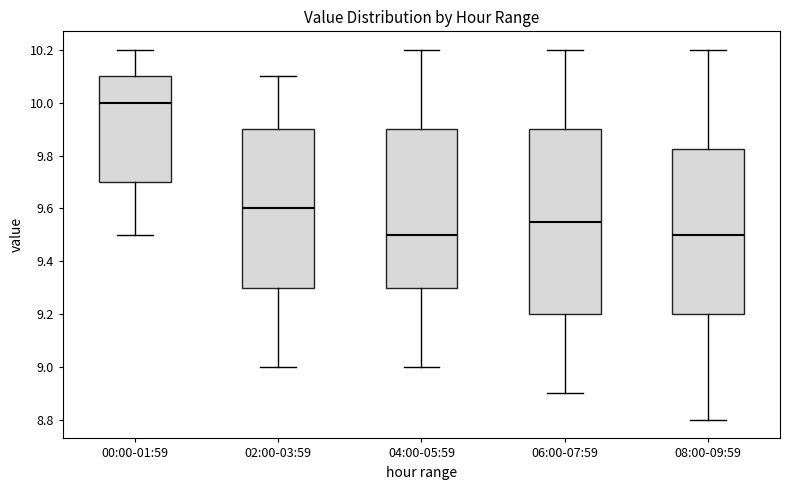

Reading left to right, read every box against the y-axis: the position of its median line, the range the box covers, and the ends of its whiskers. The values are not printed on the chart, so give them approximately, as read against the axis.

00:00-01:59: median 10.00, box 9.70 to 10.10, whiskers 9.50 to 10.20
02:00-03:59: median 9.60, box 9.30 to 9.90, whiskers 9.00 to 10.10
04:00-05:59: median 9.50, box 9.30 to 9.90, whiskers 9.00 to 10.20
06:00-07:59: median 9.56, box 9.20 to 9.90, whiskers 8.90 to 10.20
08:00-09:59: median 9.50, box 9.20 to 9.82, whiskers 8.80 to 10.20